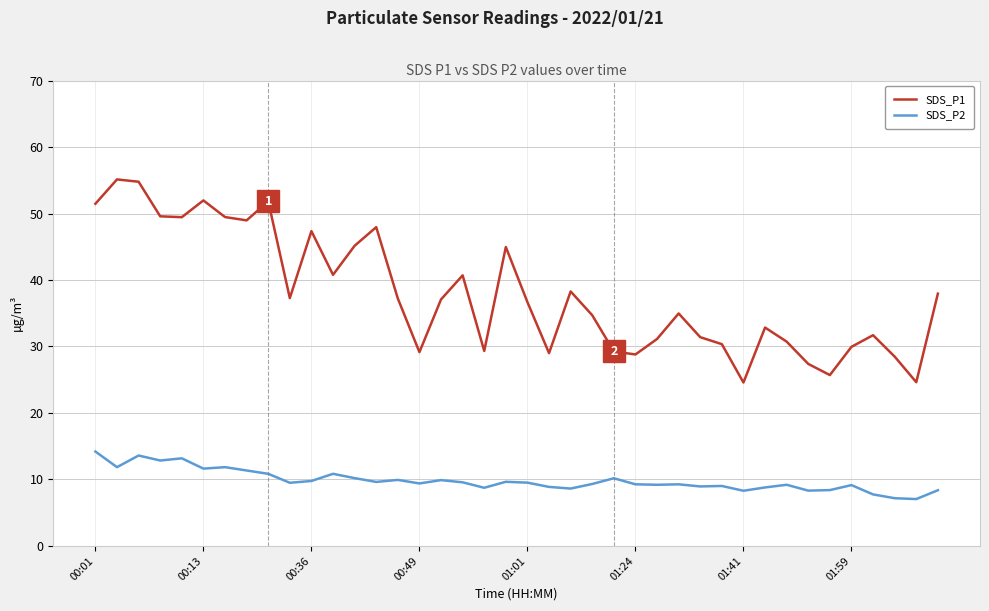

What are all the series names shown in the legend?

SDS_P1, SDS_P2